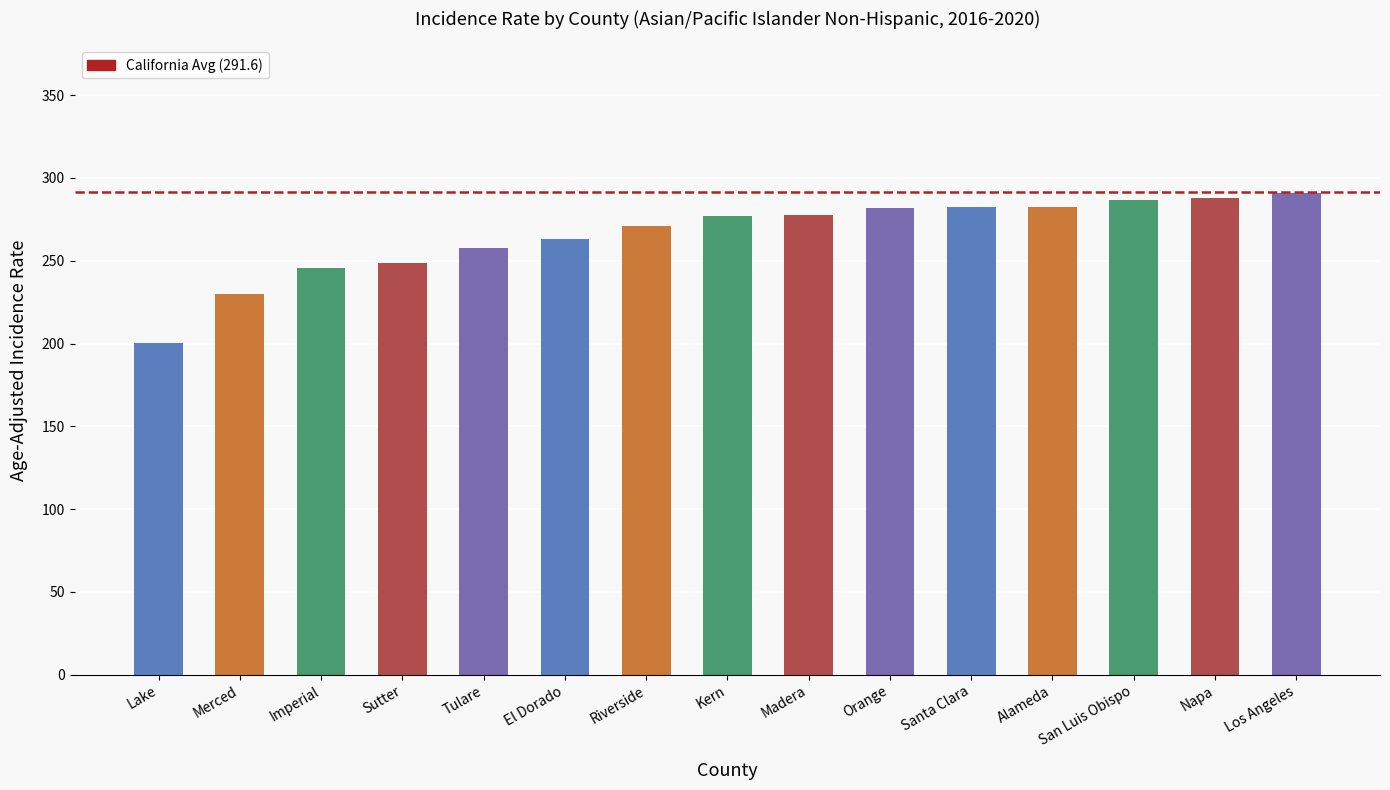

What is the difference between the second highest and minimum values?

87.7